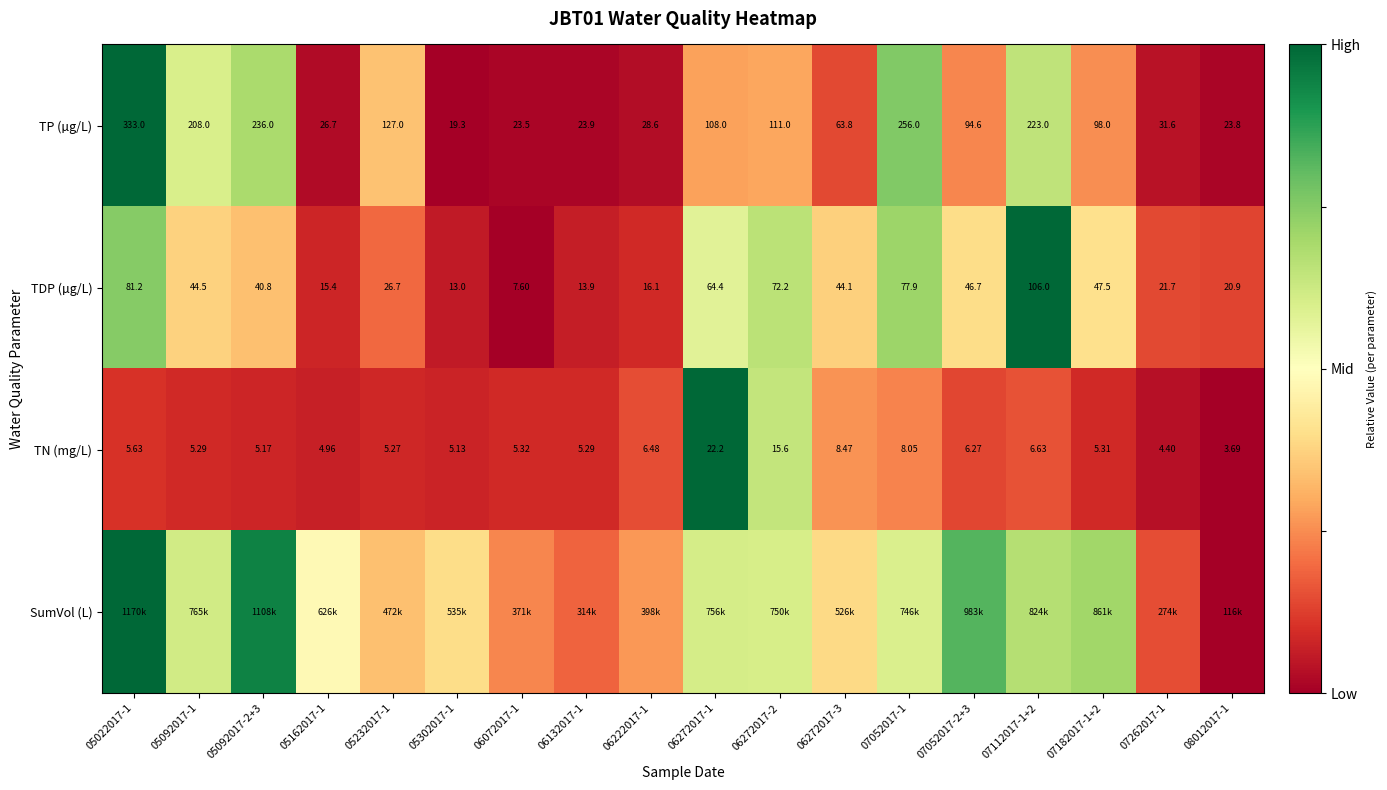

Which series has the largest total across all categories?

SumVol (L)